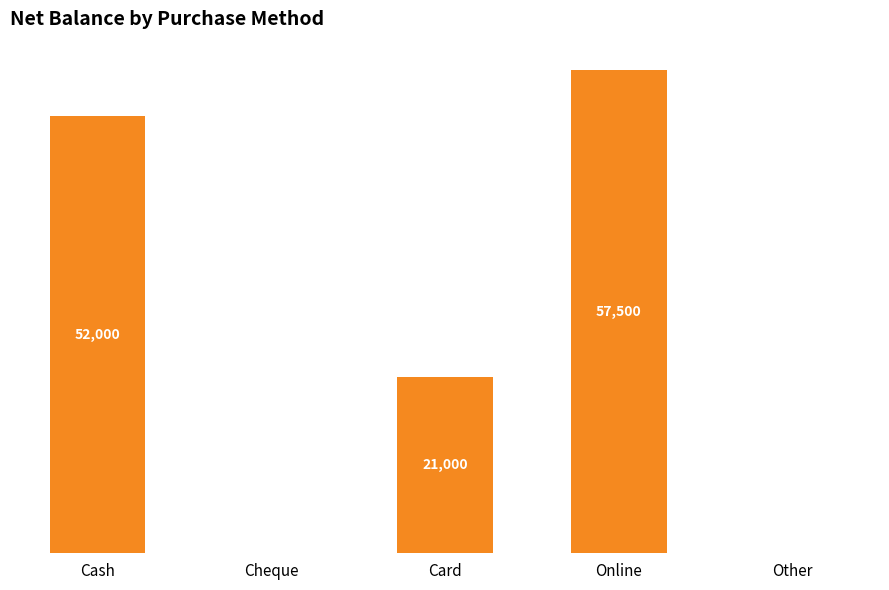

At which category does the chart reach its peak across all series?

Online